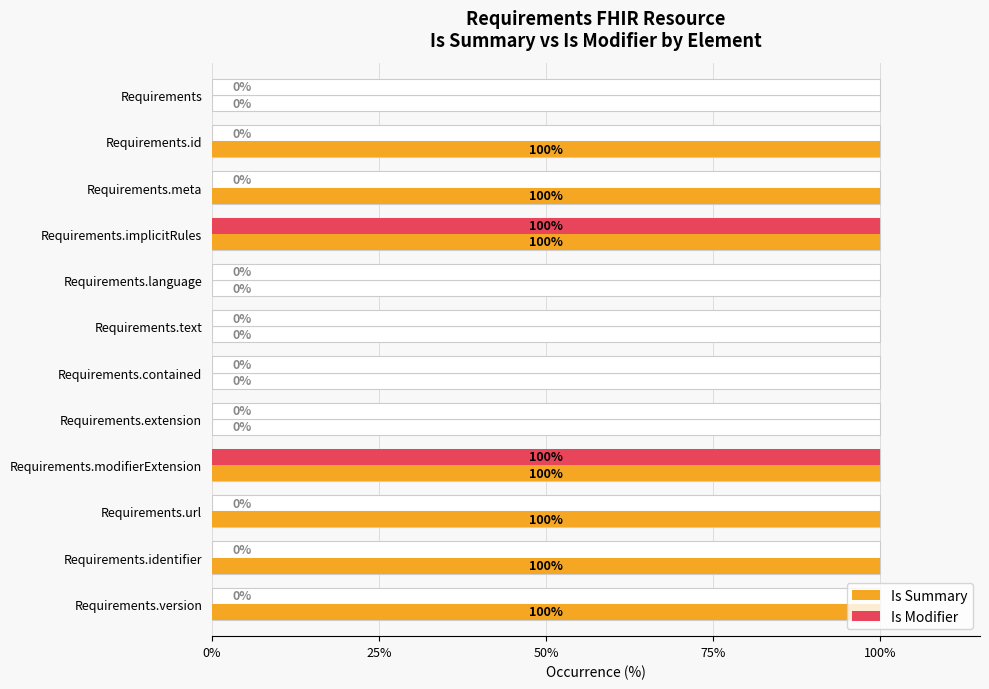

What is the greatest value displayed?

100